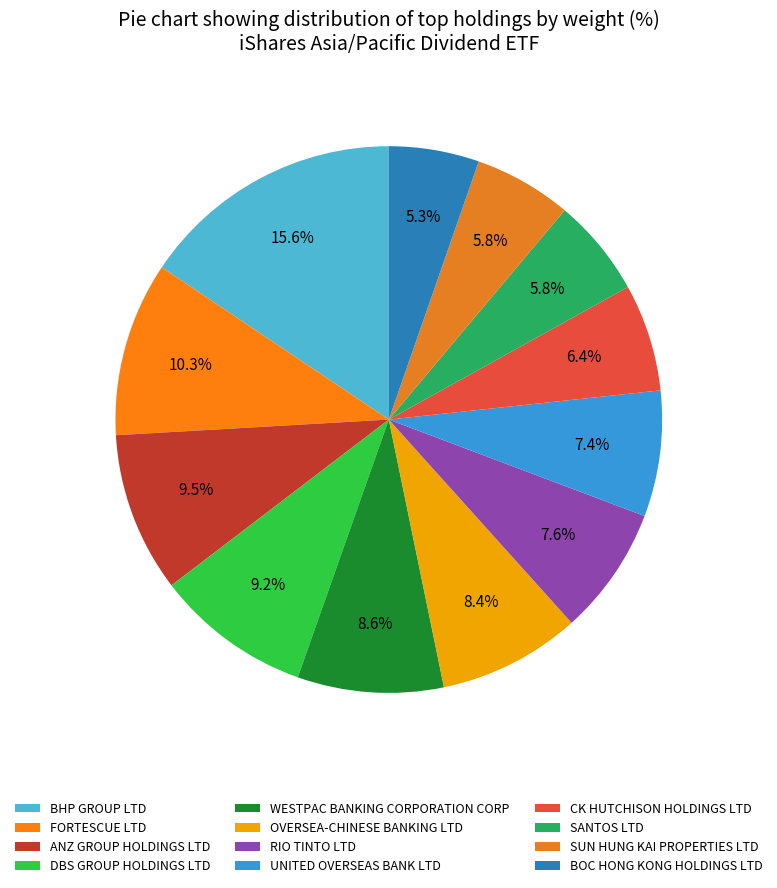

To the nearest percent, what is the difference between the BHP GROUP LTD and SUN HUNG KAI PROPERTIES LTD slice percentages?

10%